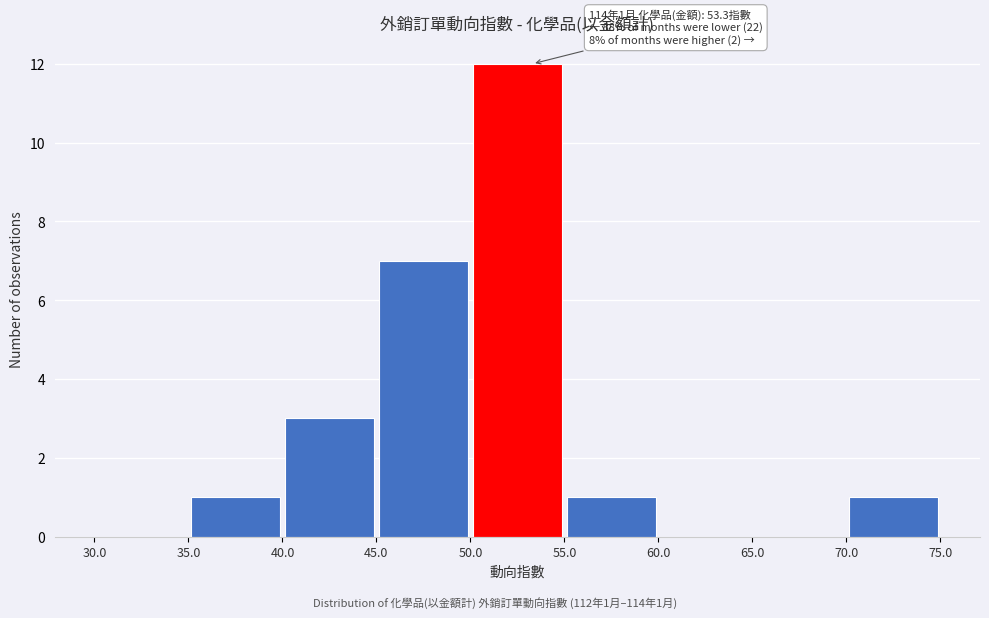

Over which range of the x-axis is the bar tallest?

50.0 to 55.0